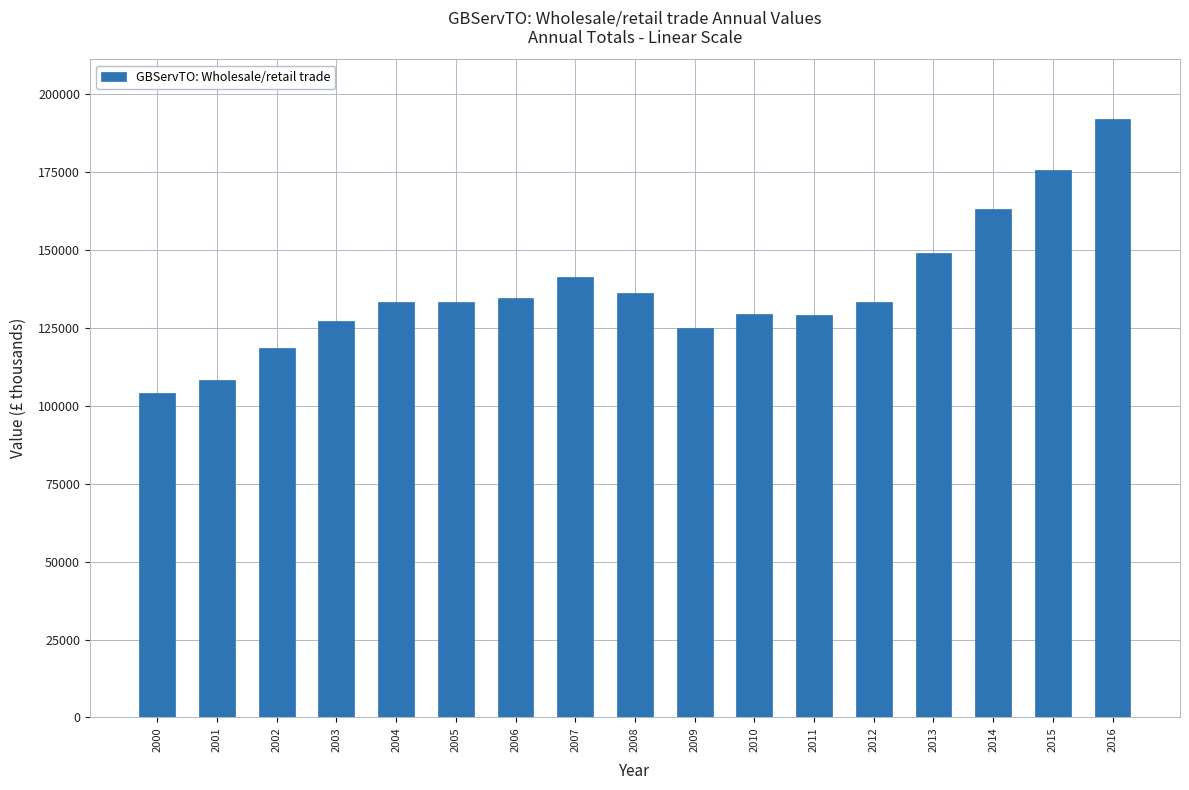

What is the change in value from 2000 to 2007?

+37254.2